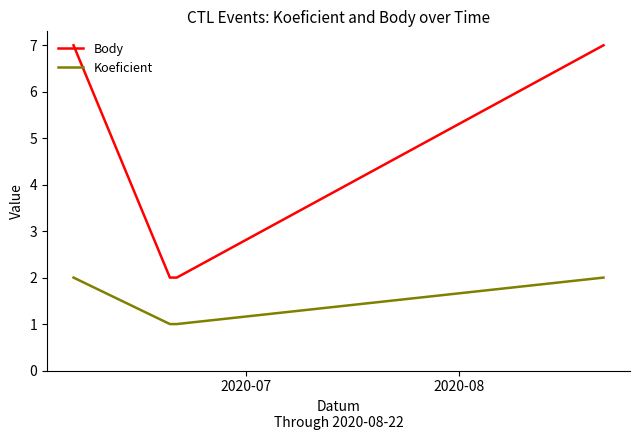

True or false: Body has more than 1 interior local peaks.

False